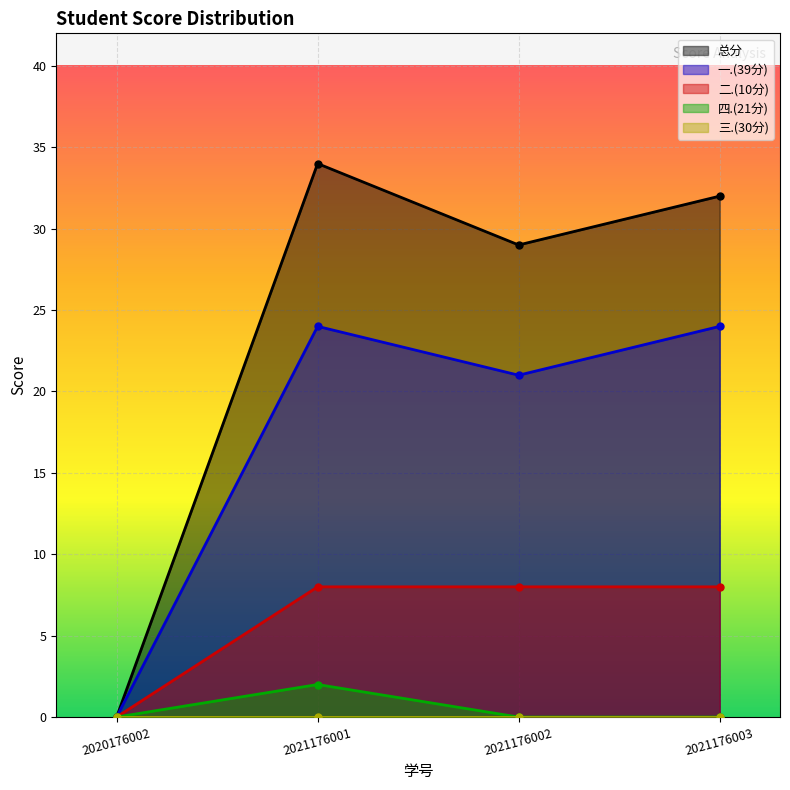

At which label does 二.(10分) reach its minimum?

2020176002